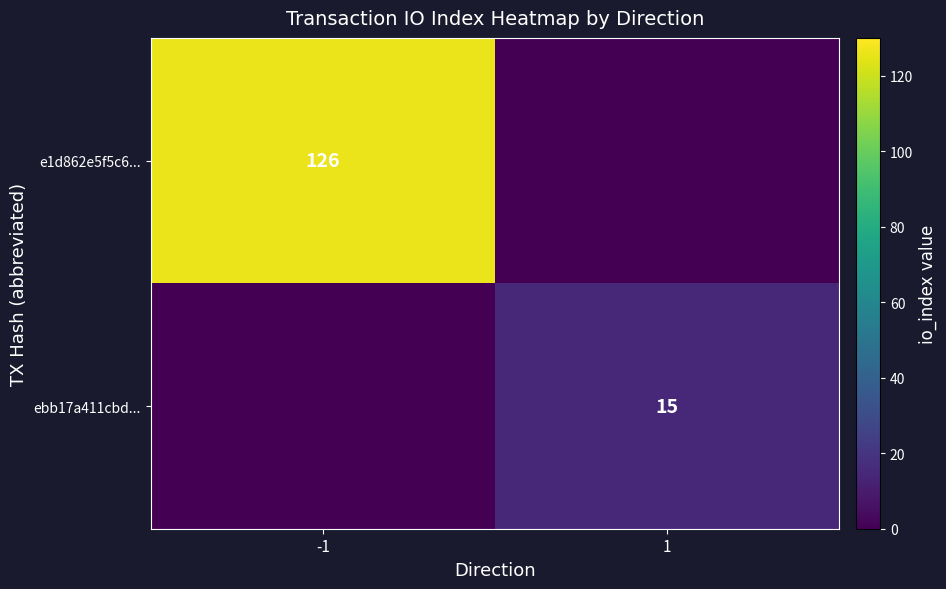

How many categories are shown in the chart?

2